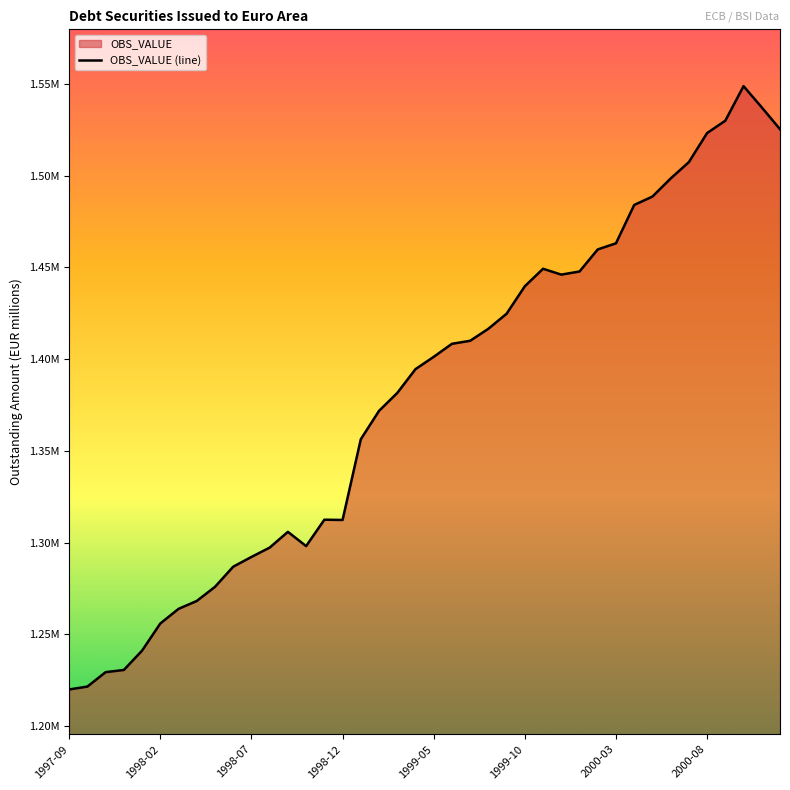

Count the number of values greater than 1401244.

19